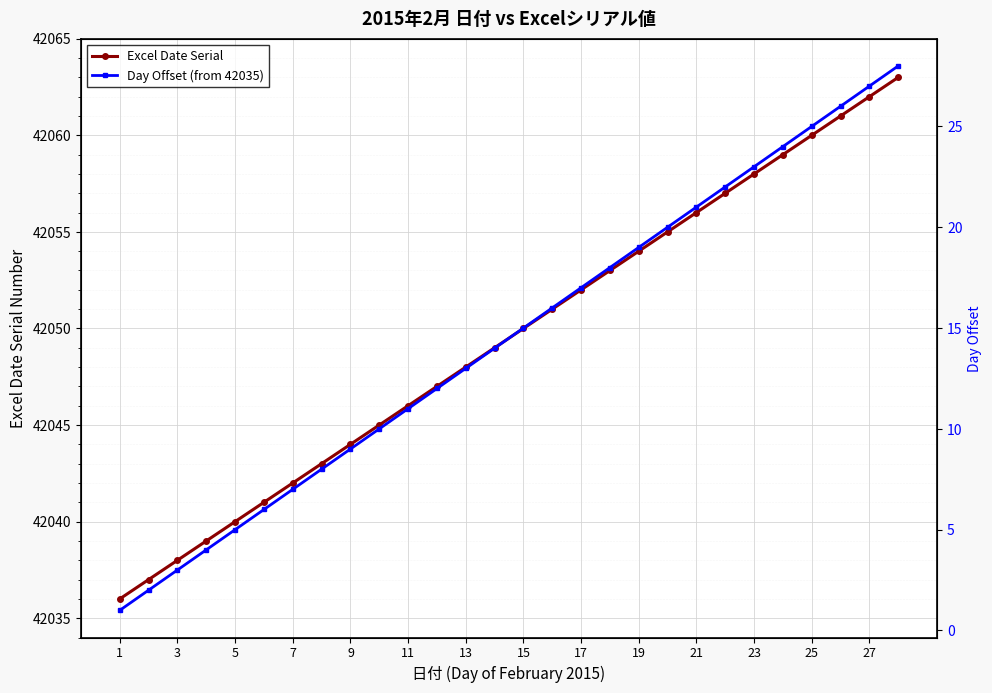

What is the maximum value for Excel Date Serial?

42063